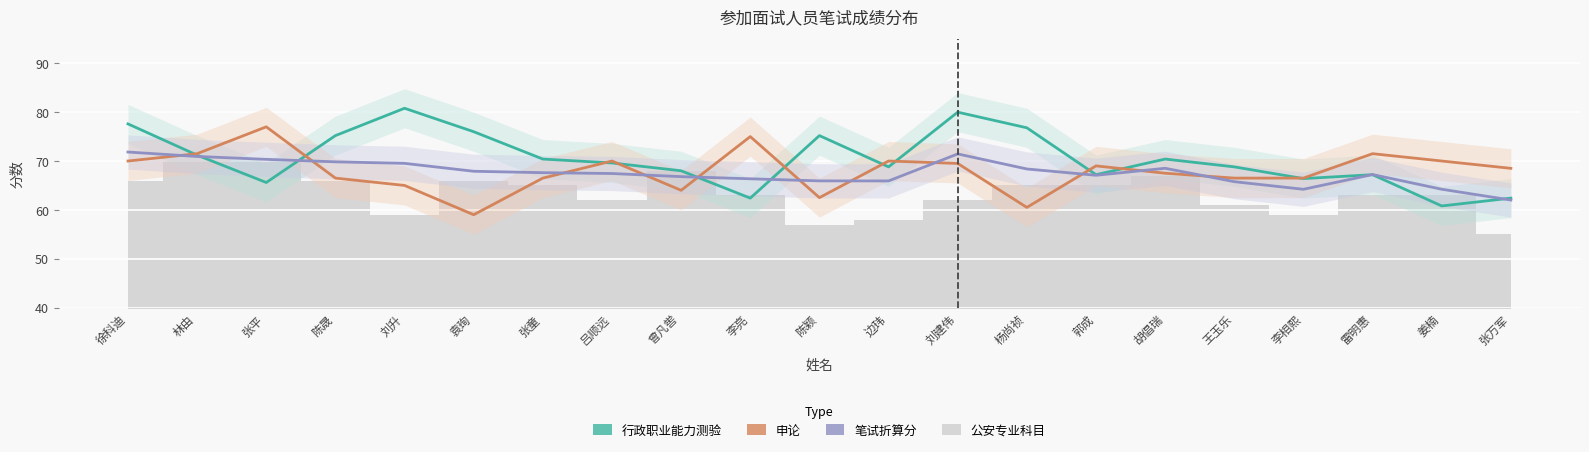

What is the label of the 10th point from the left?

李亮